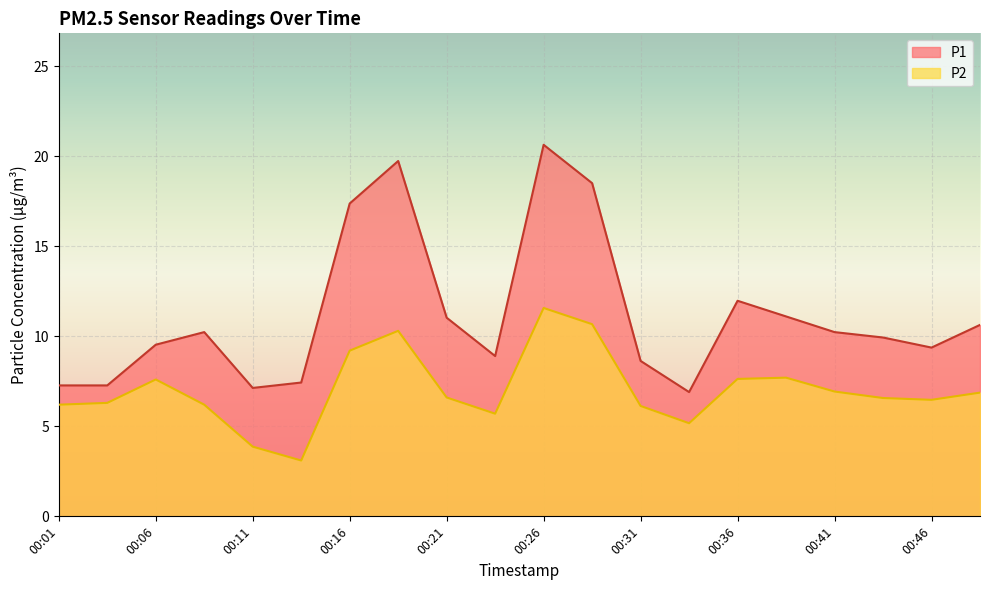

True or false: P1 and P2 intersect in this chart.

False